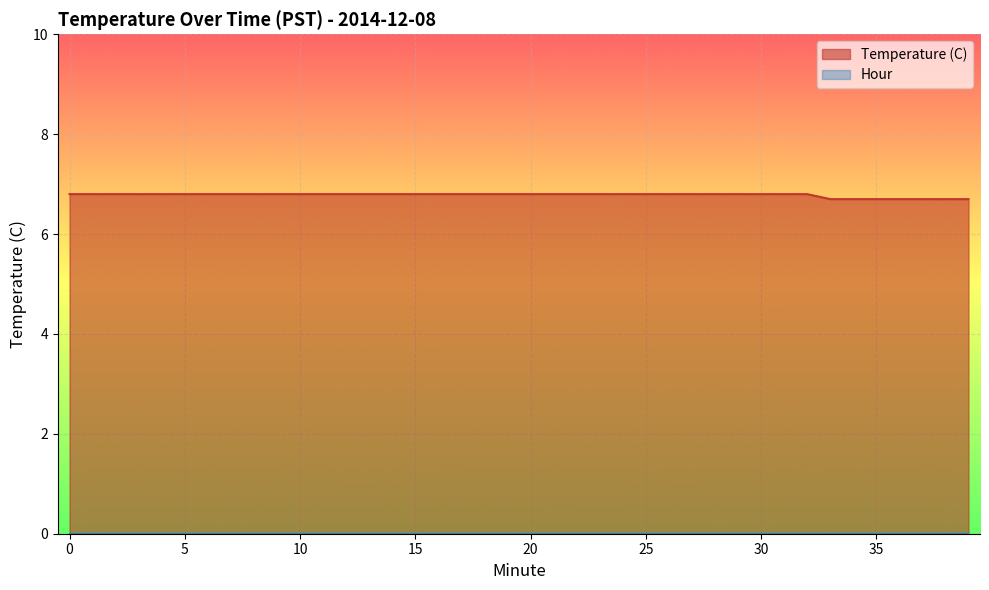

What is the difference between the highest and lowest values at 2?

6.8